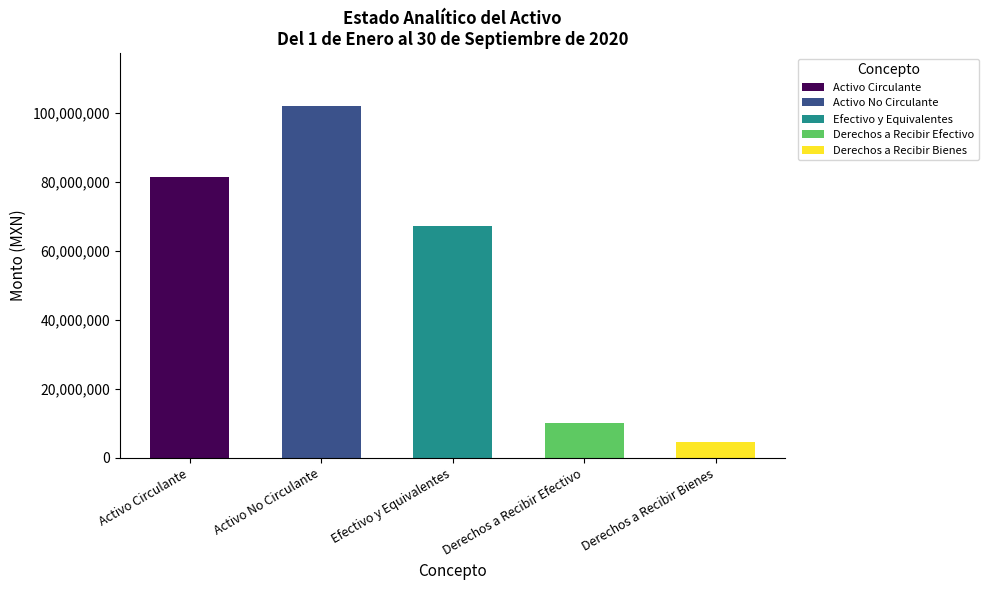

What position from the right is Efectivo y Equivalentes?

3